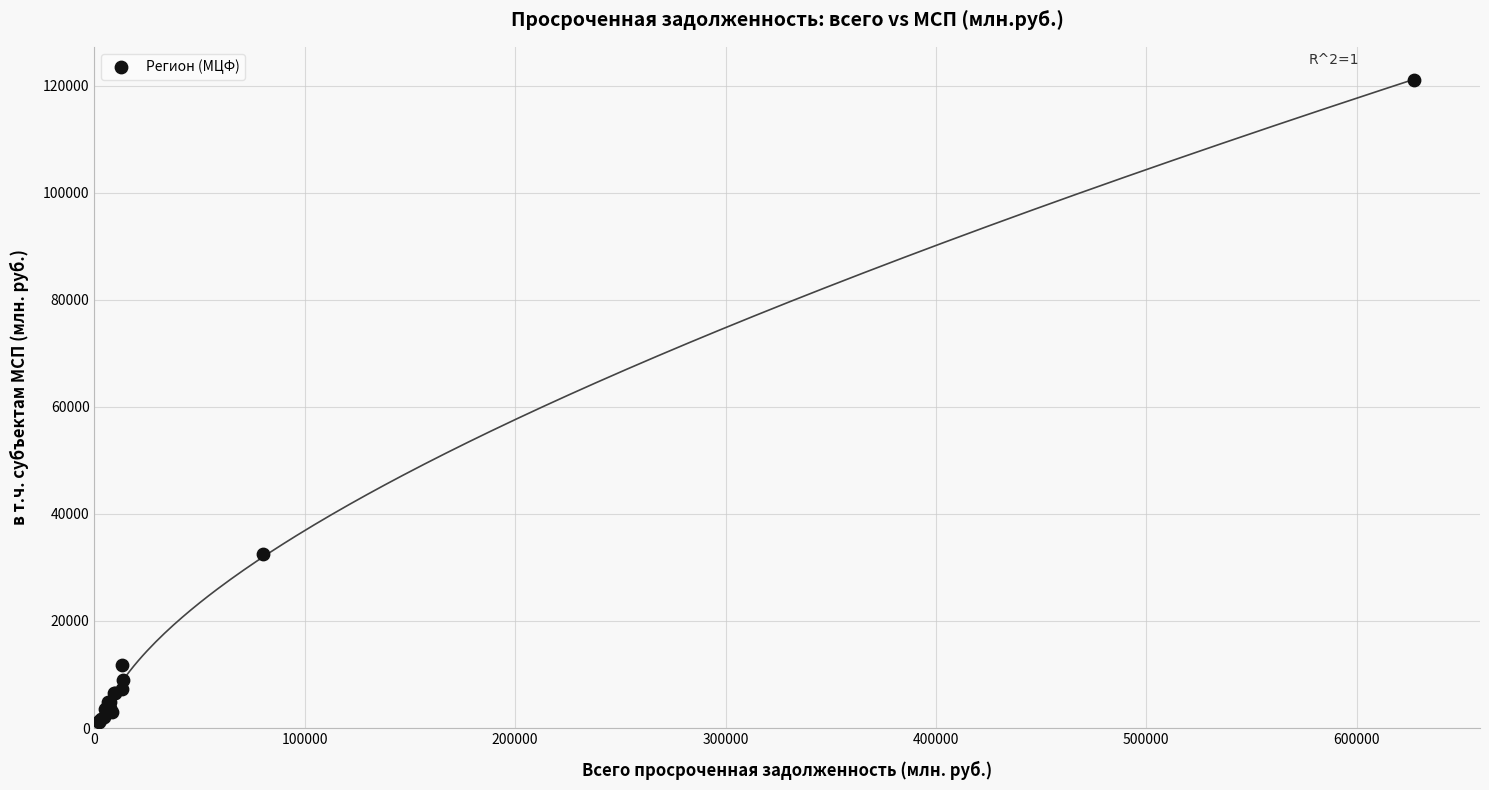

What Y value in the scatter plot is closest to 61137?

32605